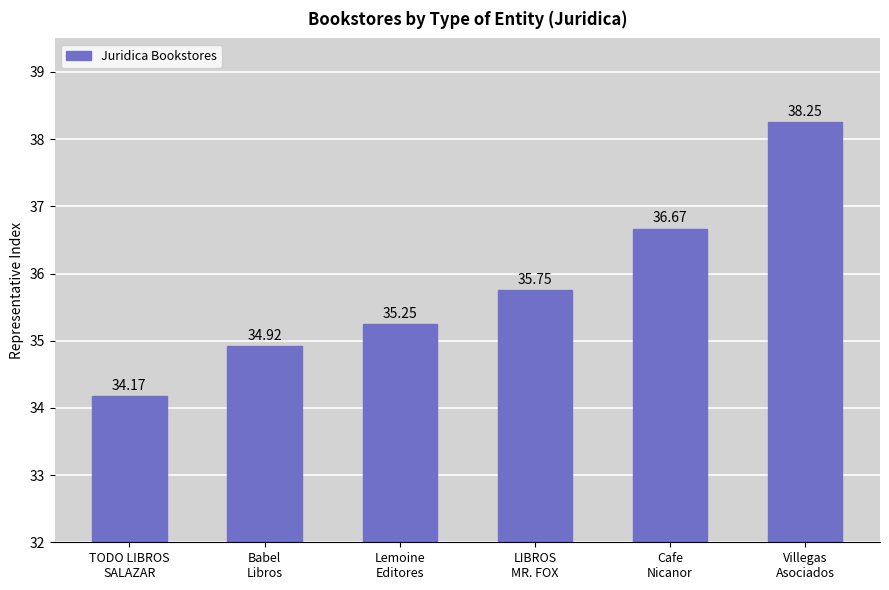

True or false: the data shows 62.2 at Lemoine
Editores.

False